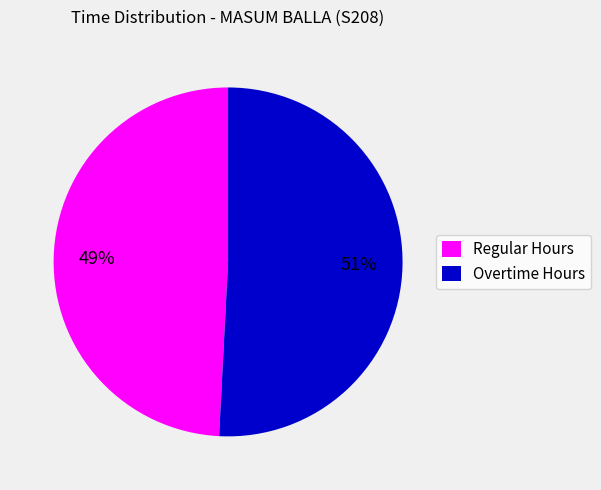

What percentage is the Overtime Hours slice, to the nearest percent?

51%